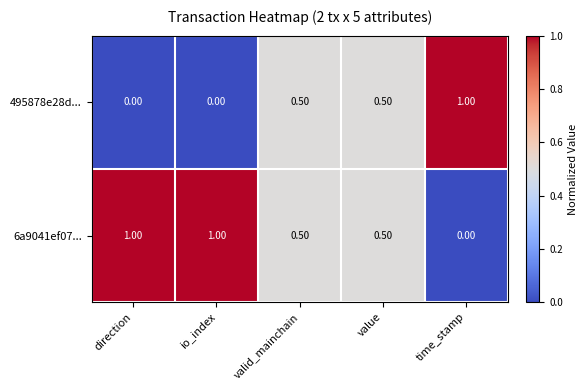

What is the total value across all series at io_index?

1.0